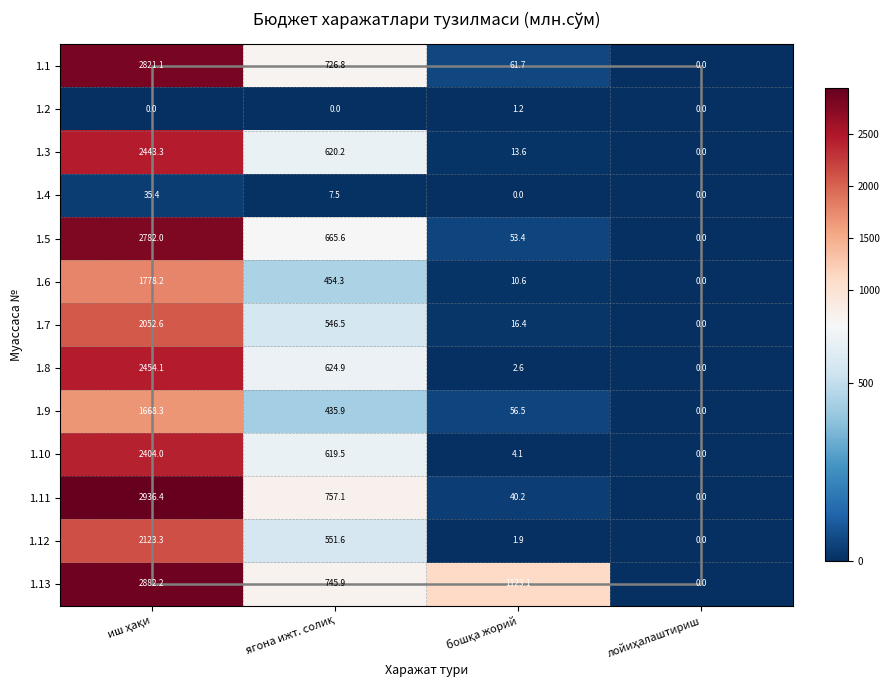

What is the maximum value for 1.12?

2123.3